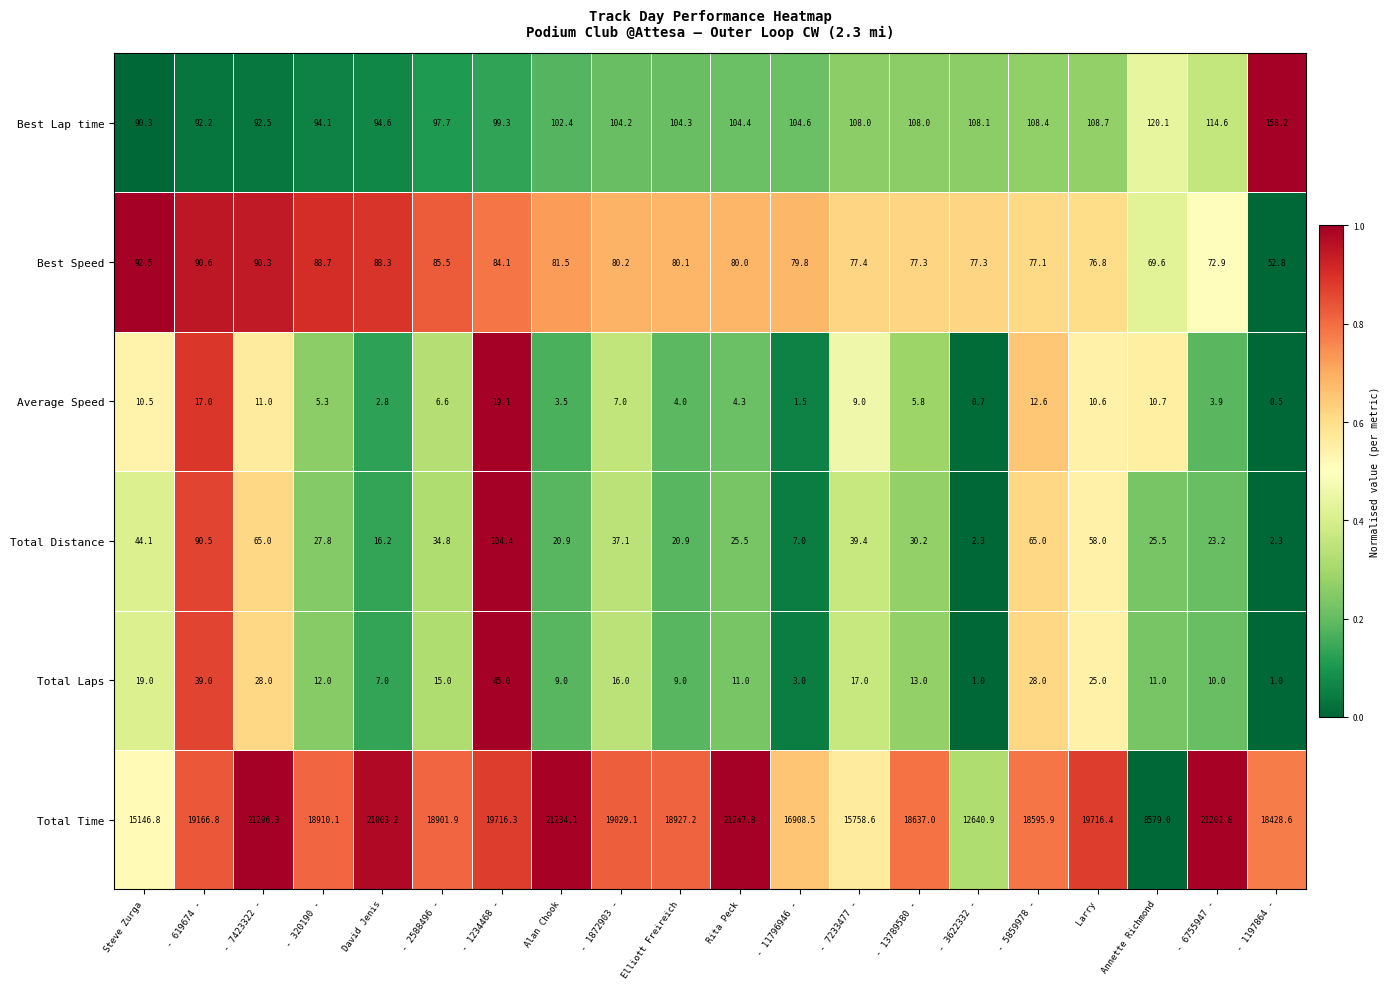

List the series in order of their peak value, highest first.

Total Time, Best Lap time, Total Distance, Best Speed, Total Laps, Average Speed